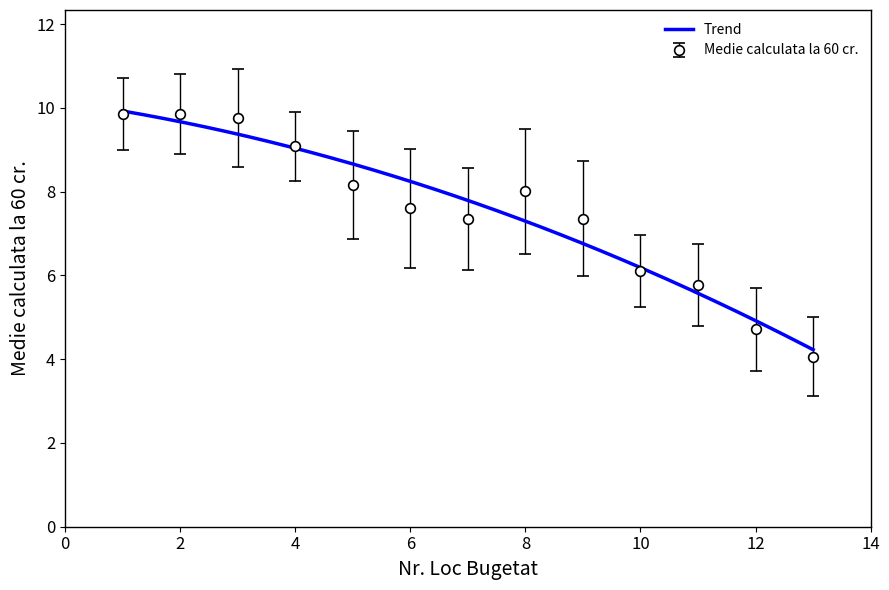

What is the approximate value at 1DA?

9.8